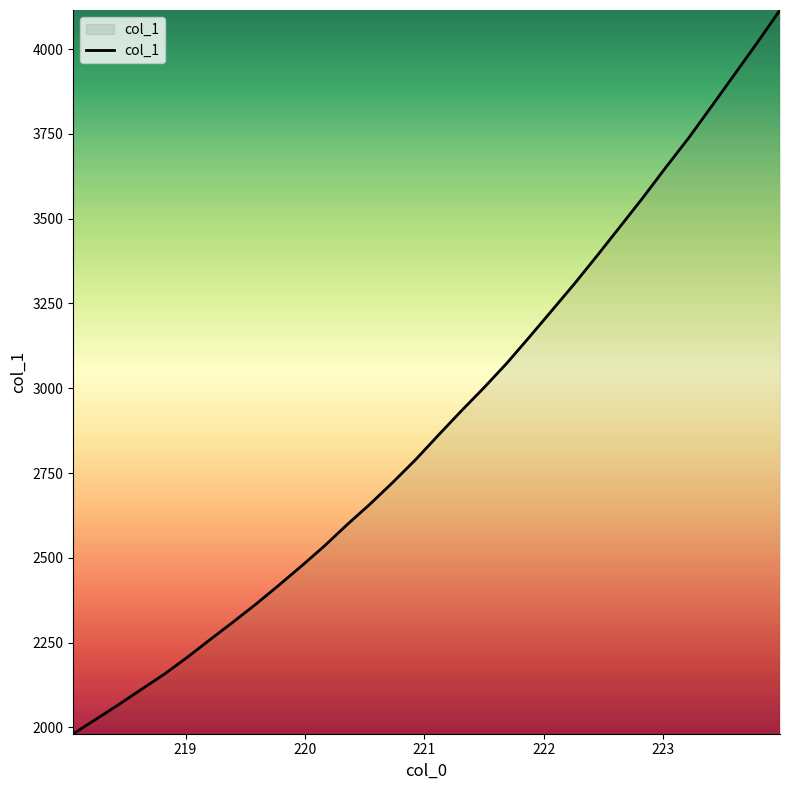

What is the maximum value shown in the chart?

4115.5